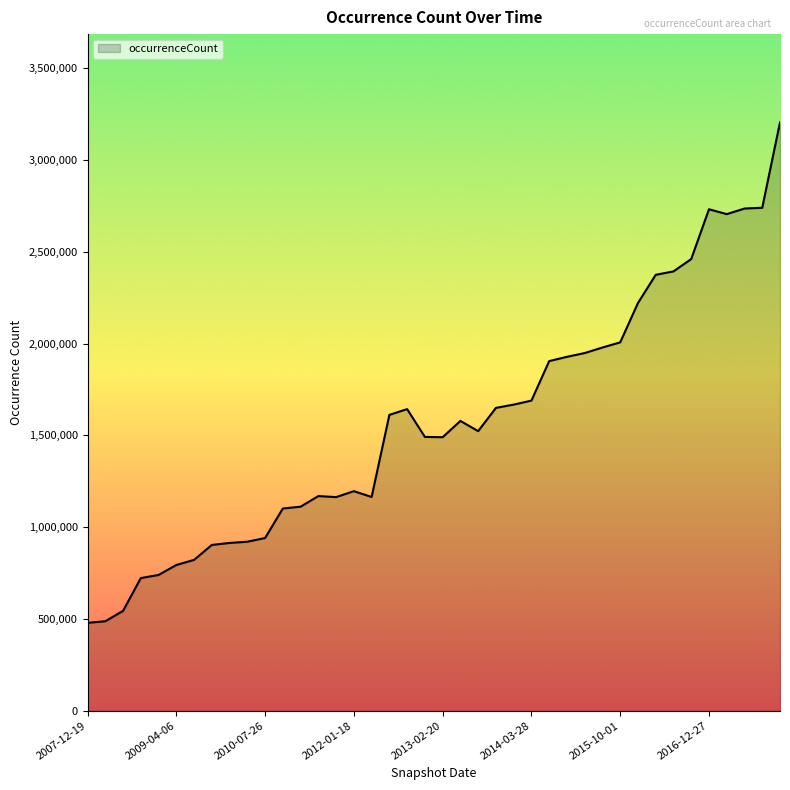

What is the difference between the maximum and minimum values?

2726130